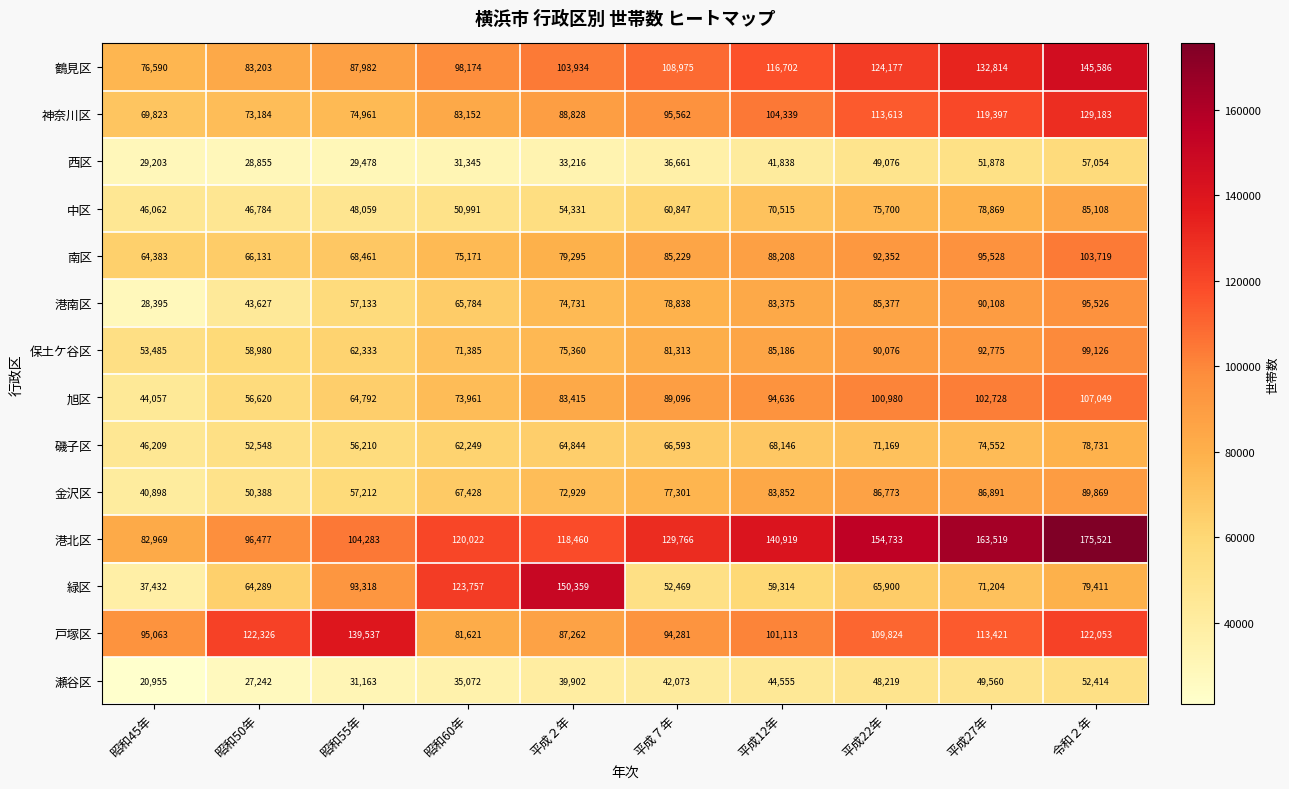

At which label does 戸塚区 first exceed 109824?

昭和50年